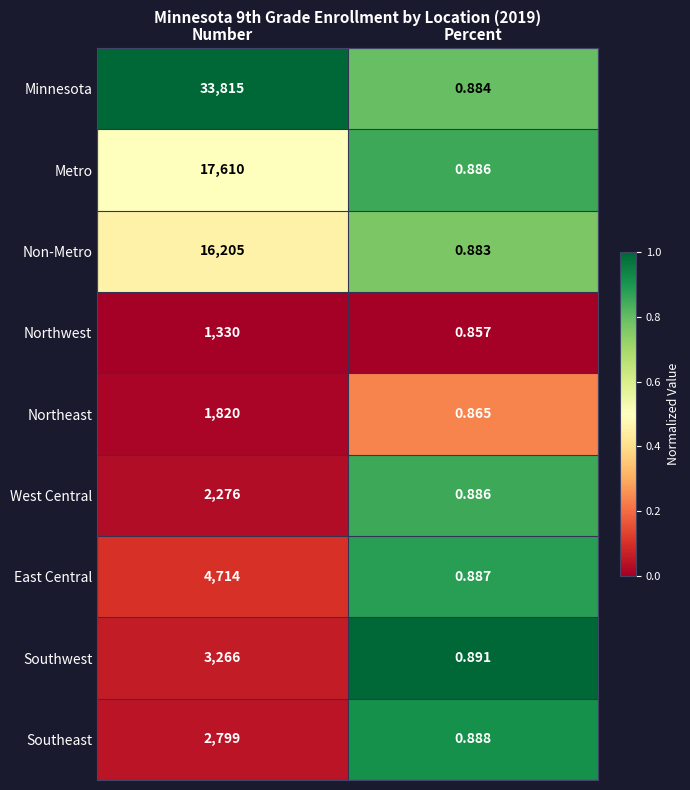

Where is Non-Metro nearest to the value 8102?

Percent